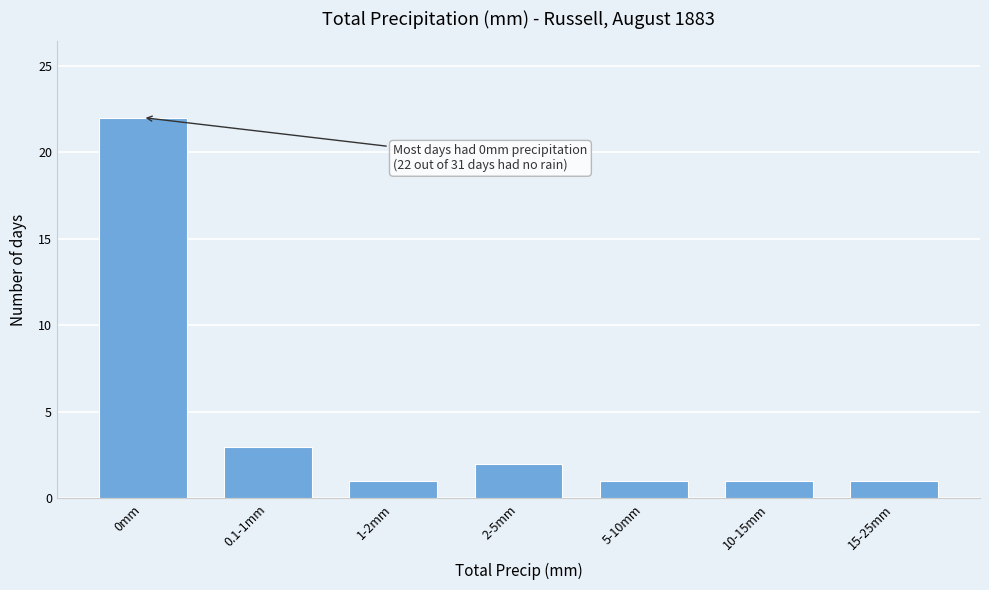

Reading right to left, transcribe all the data shown in this chart.

15-25mm=1	10-15mm=1	5-10mm=1	2-5mm=2	1-2mm=1	0.1-1mm=3	0mm=22